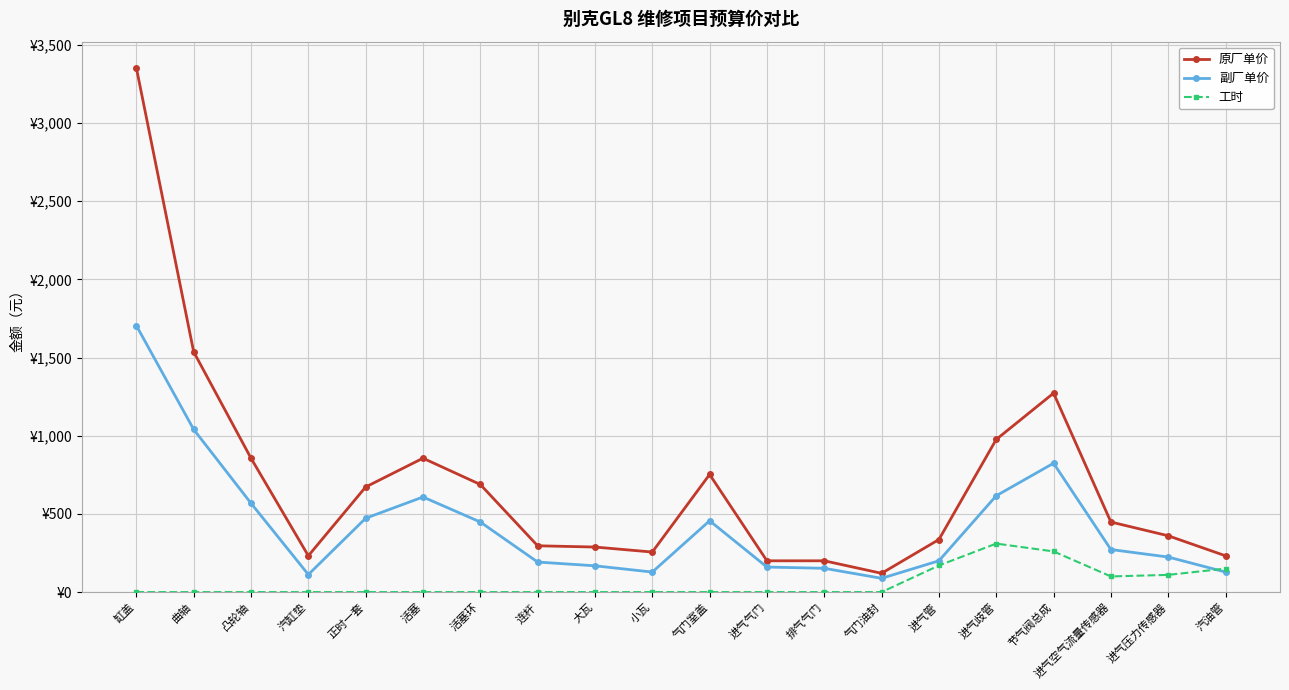

True or false: 副厂单价 has more than 0 points higher than both neighbors.

True